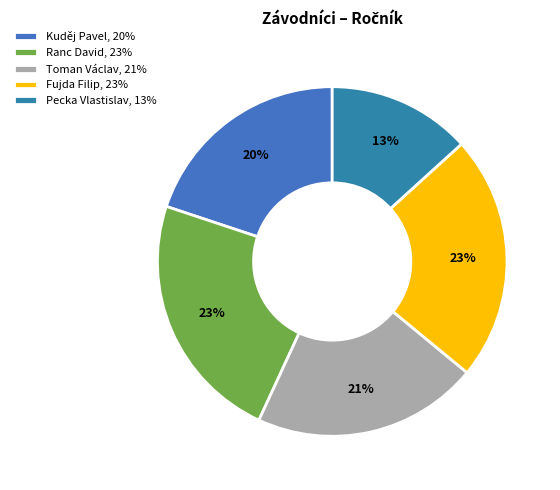

What is the total percentage of Pecka Vlastislav and Fujda Filip?

36.0%